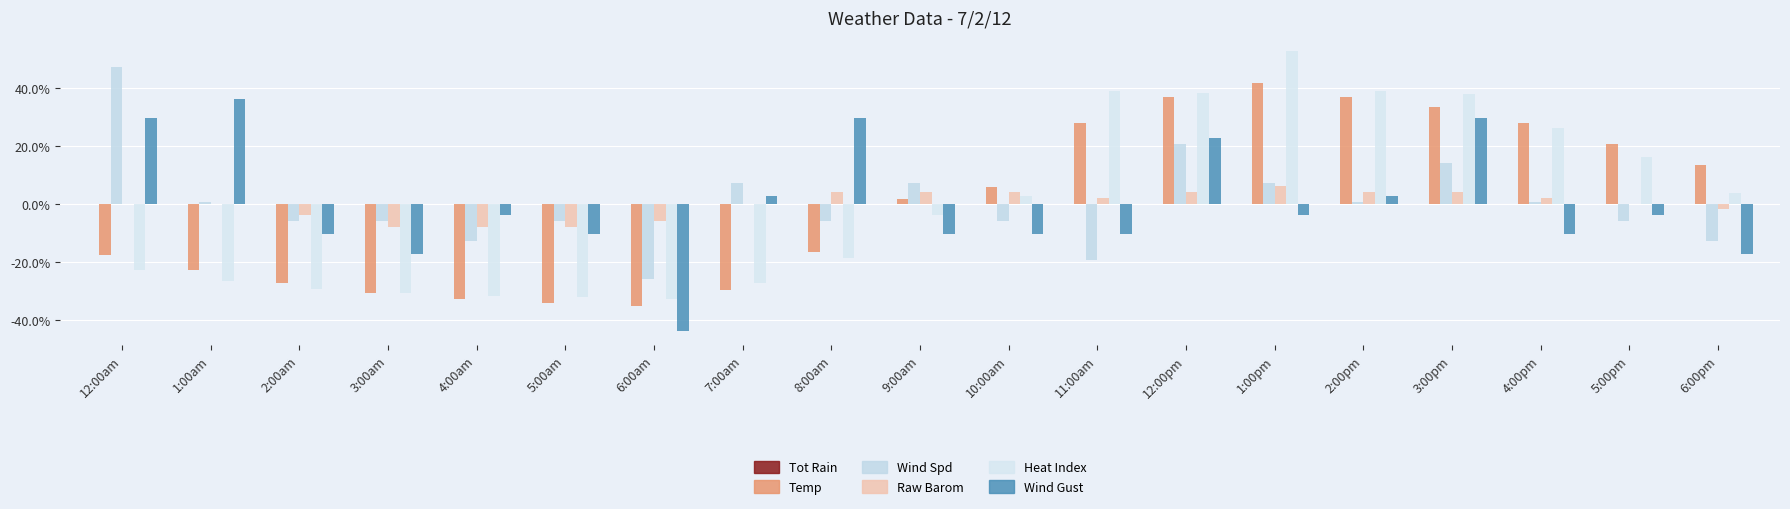

What is the highest value of the Temp series?

0.4